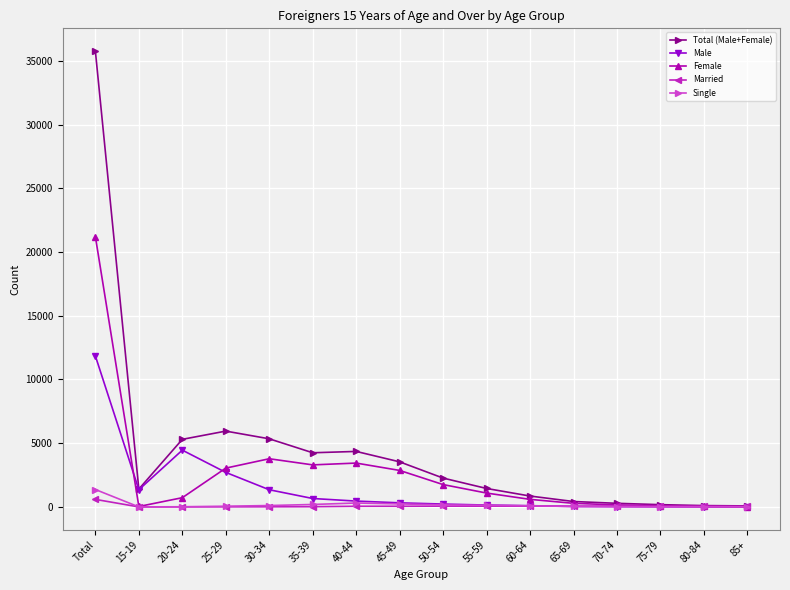

What is the approximate value of Single at 60-64?

83